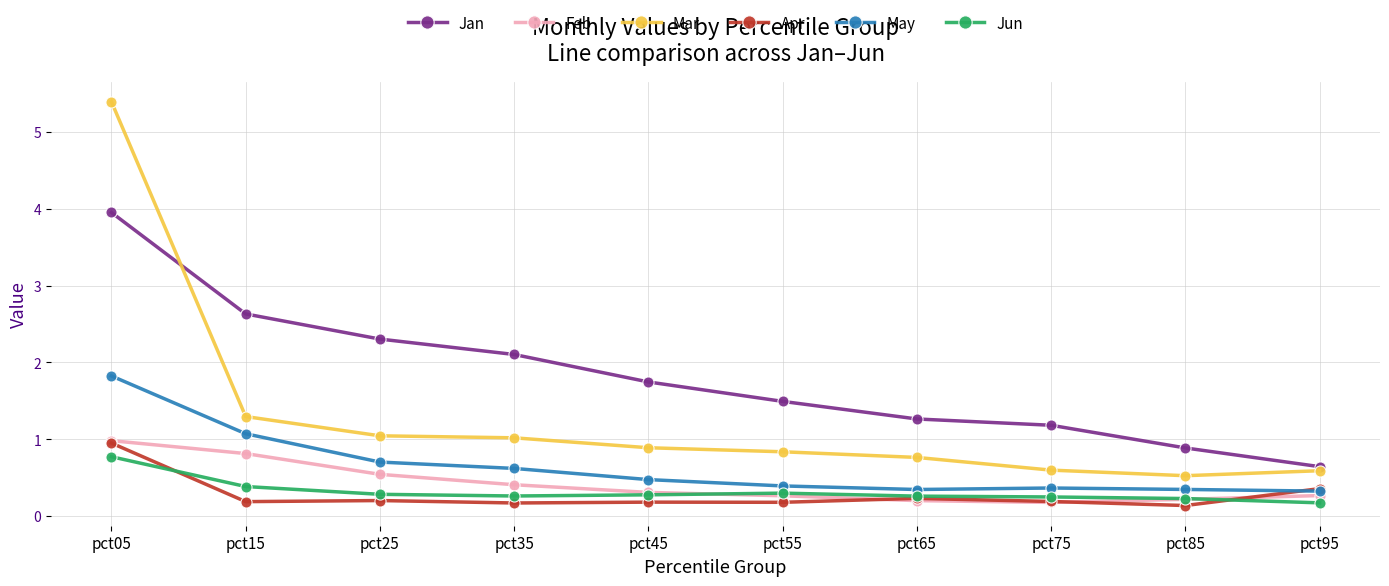

True or false: Jun and Mar cross at least once.

False